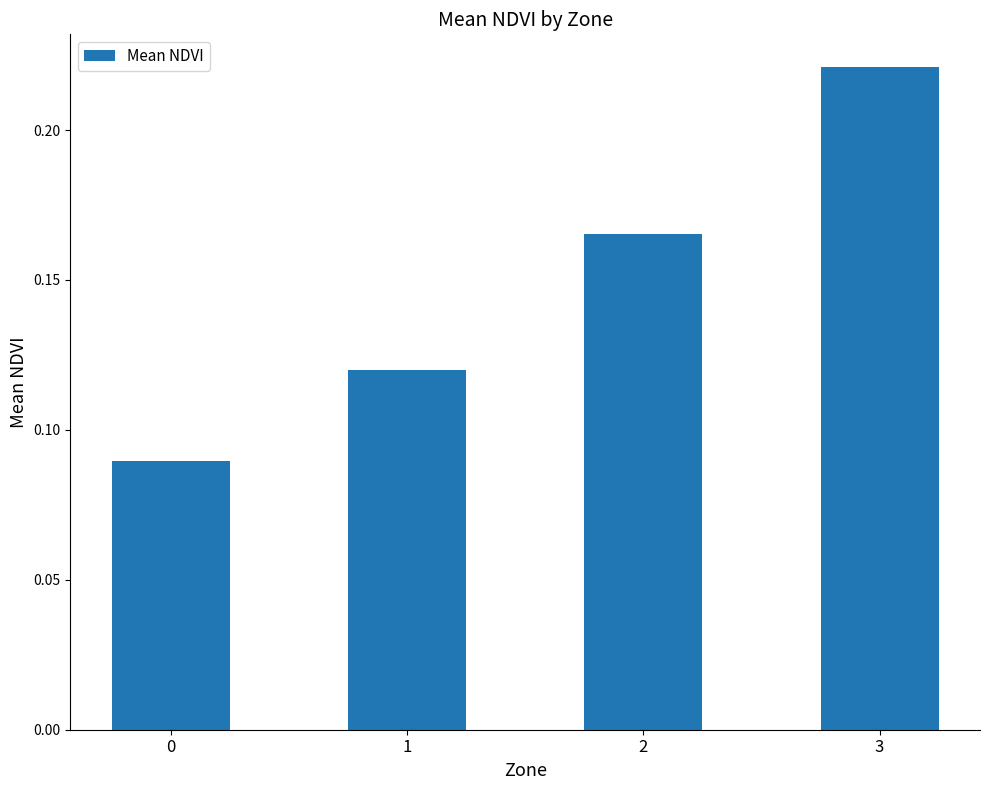

List the labels in order of value, smallest first.

0, 1, 2, 3